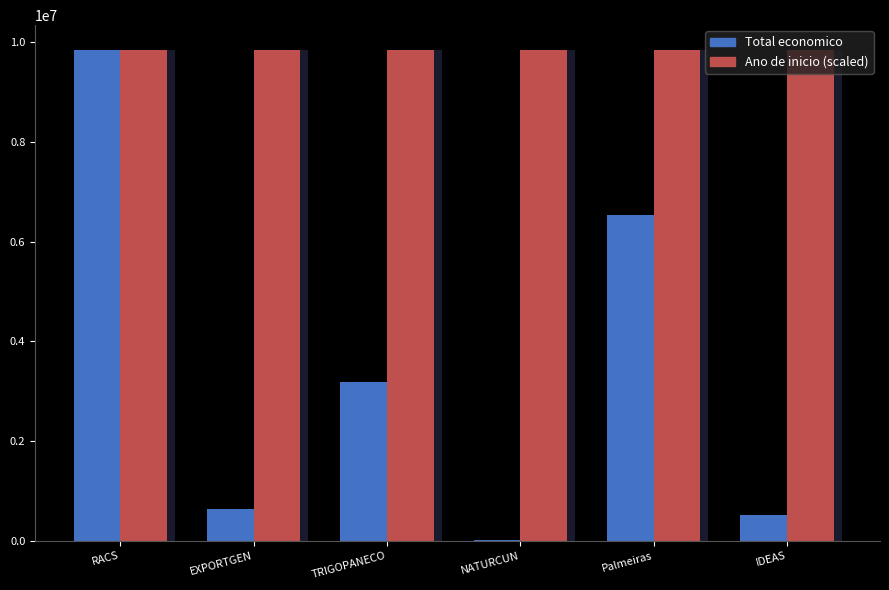

The Total economico series shows 9847932.0 at RACS. True or false?

True